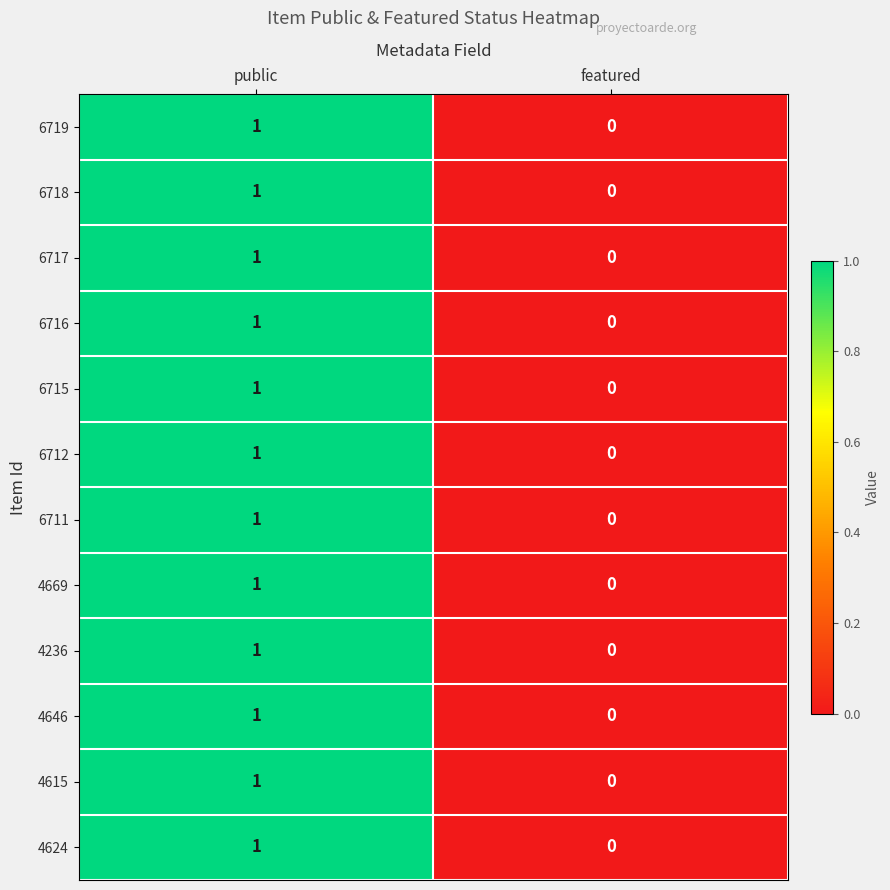

At which label does 6712 reach its minimum?

featured